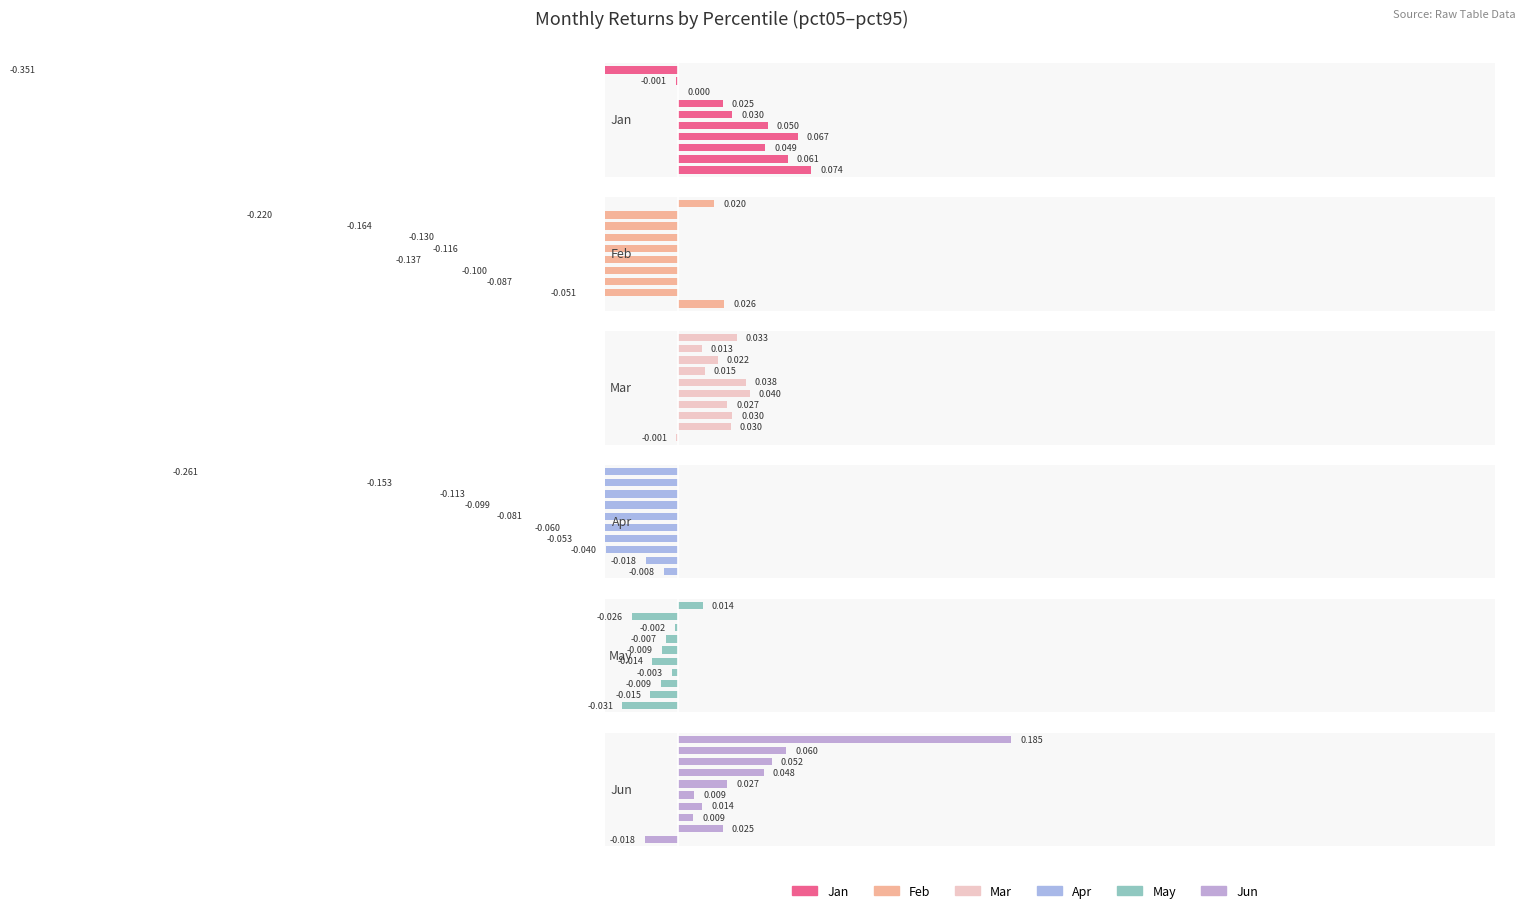

Count the number of categories in the chart.

10